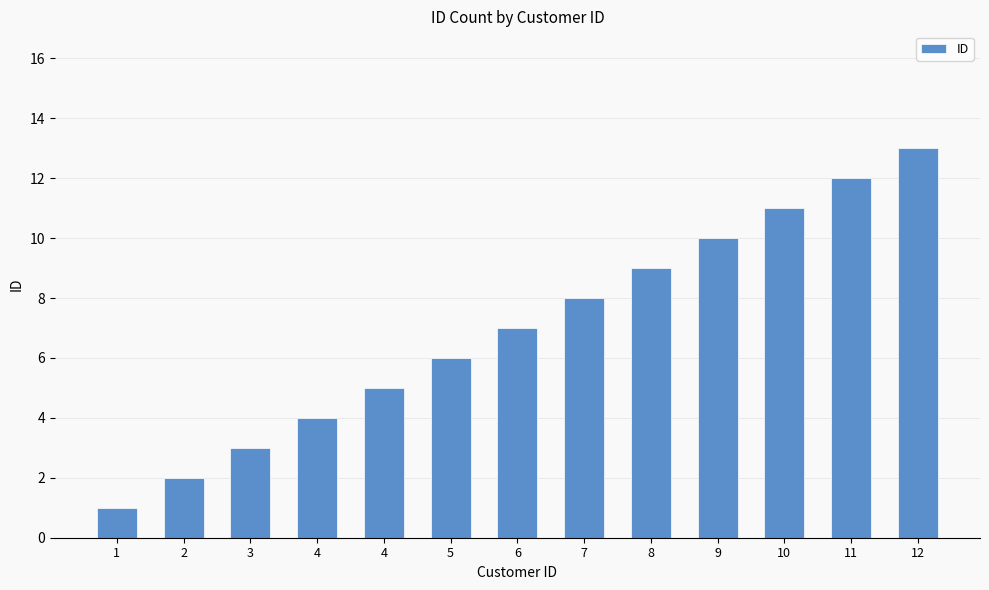

List the labels in order of value, largest first.

12, 11, 10, 9, 8, 7, 6, 5, 4, 4, 3, 2, 1